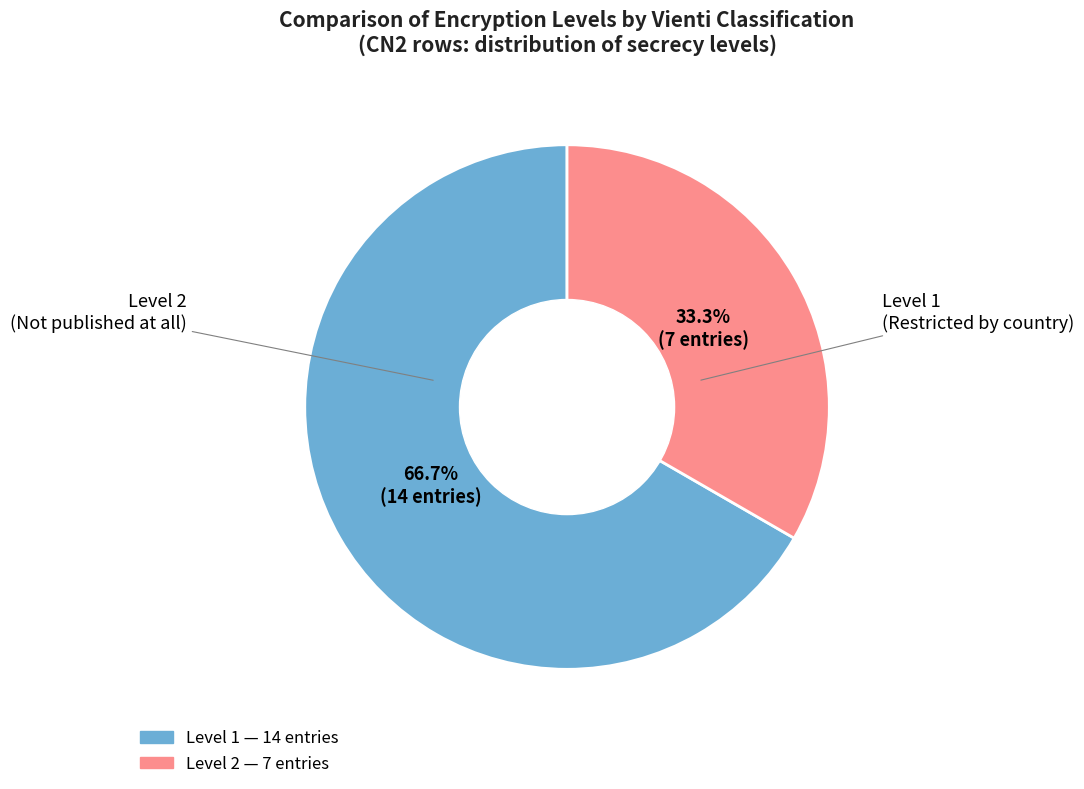

Is there any slice that represents more than half of the pie?

Yes